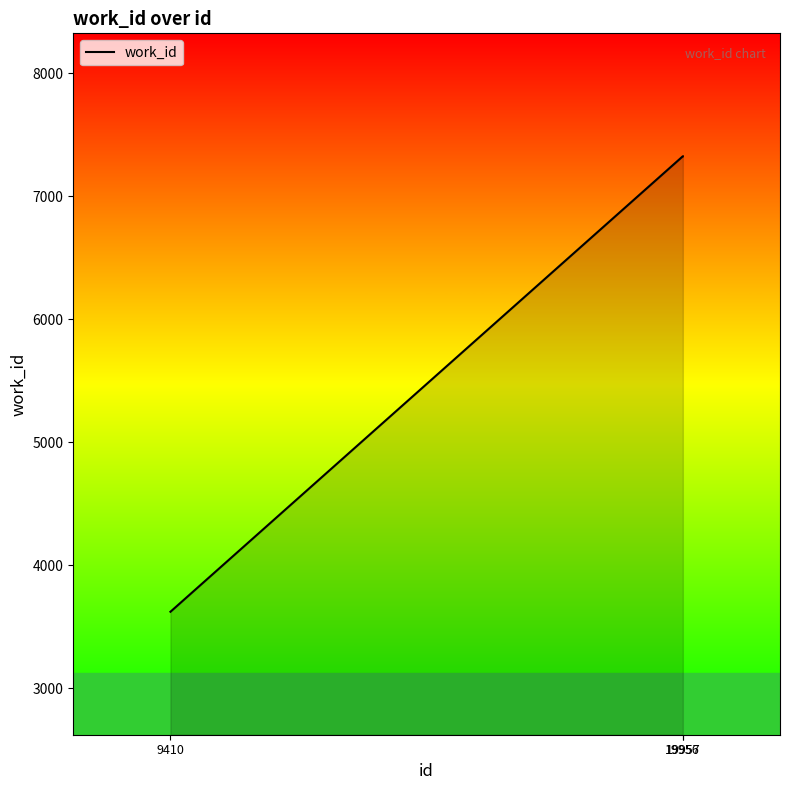

The value at 19957 is 4982. True or false?

False